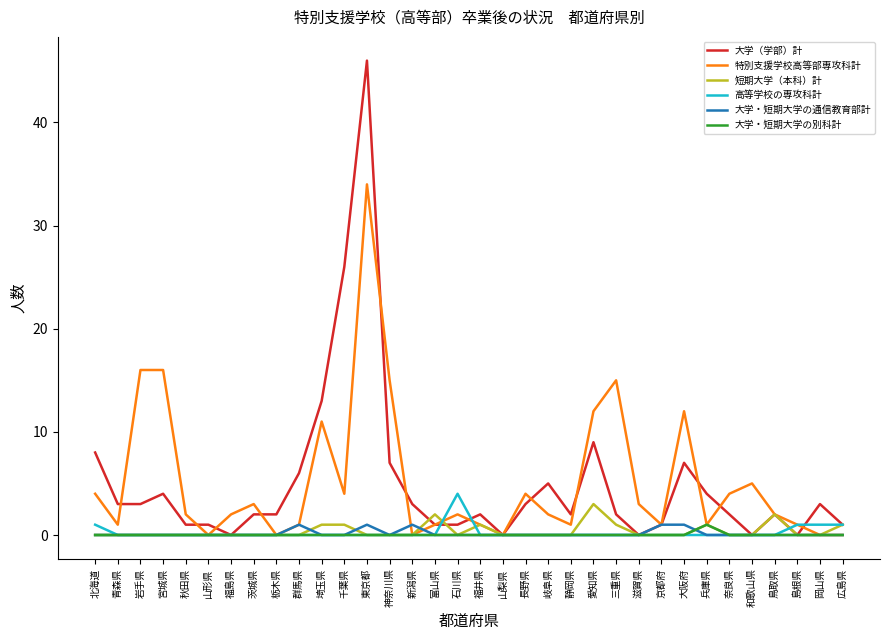

What position from the right is 岐阜県?

14